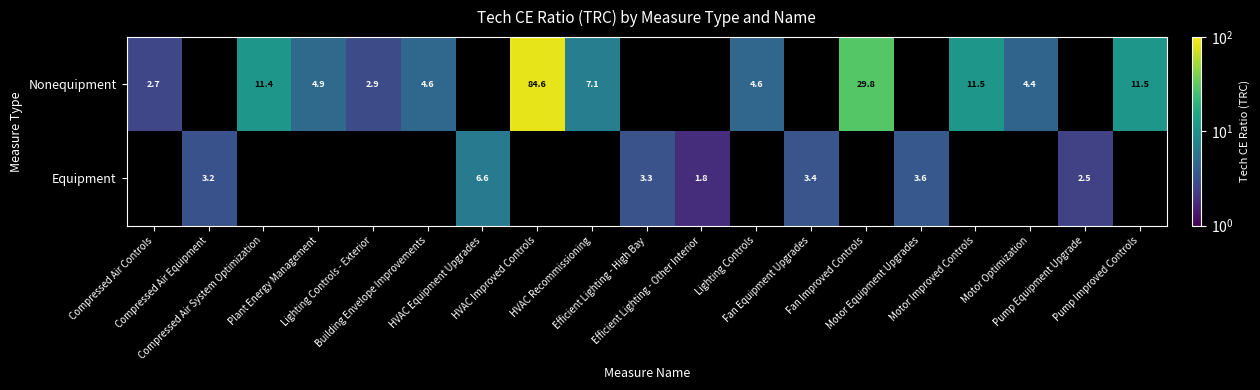

What is the difference between the maximum and minimum values in the Nonequipment series?

81.9